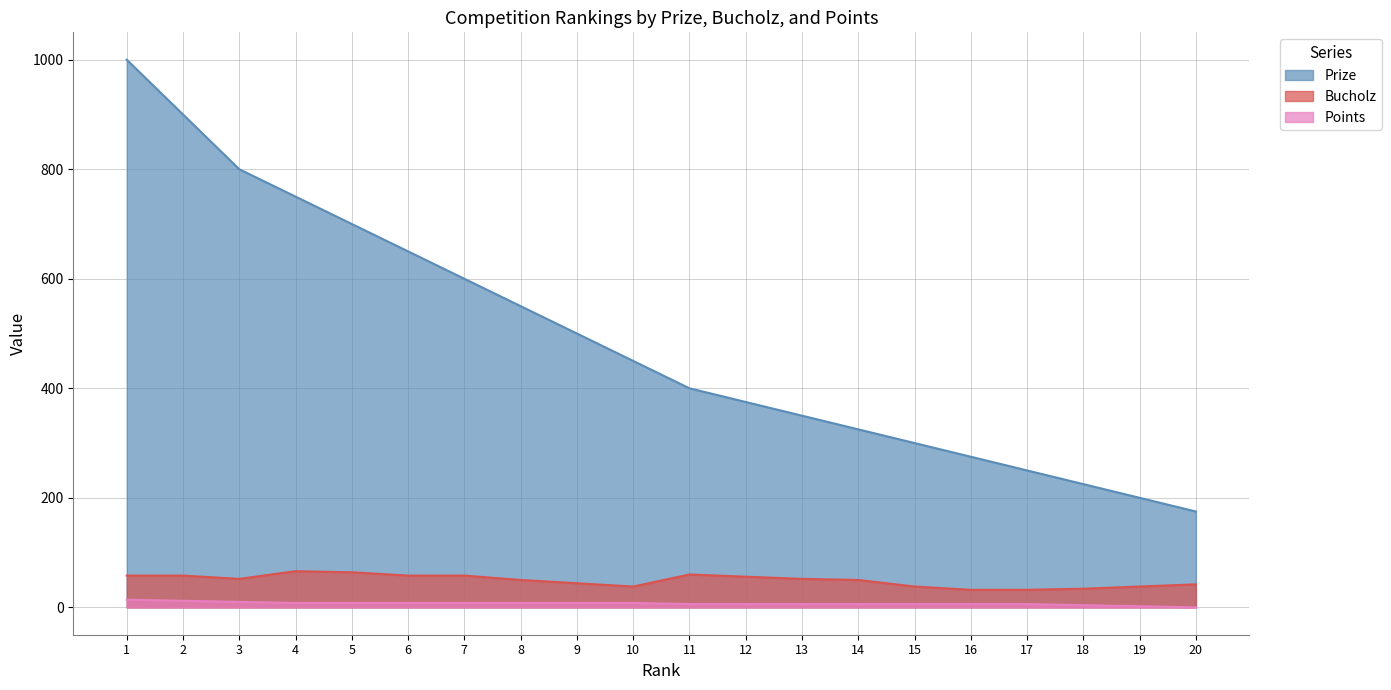

What is the difference between the Points values at 13 and 2?

6